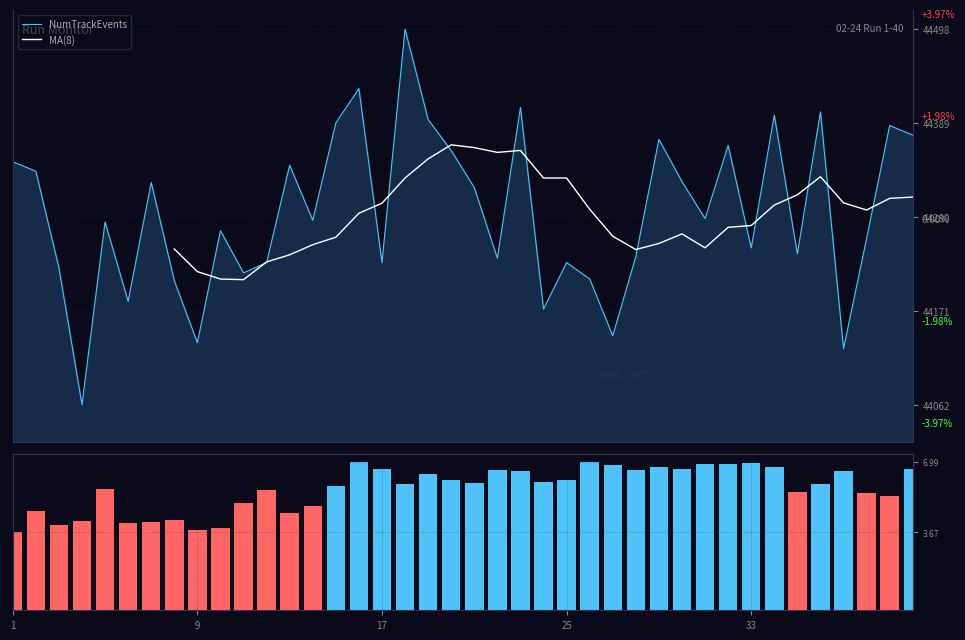

What is the lowest value of the NumTrackEvents series?

44062